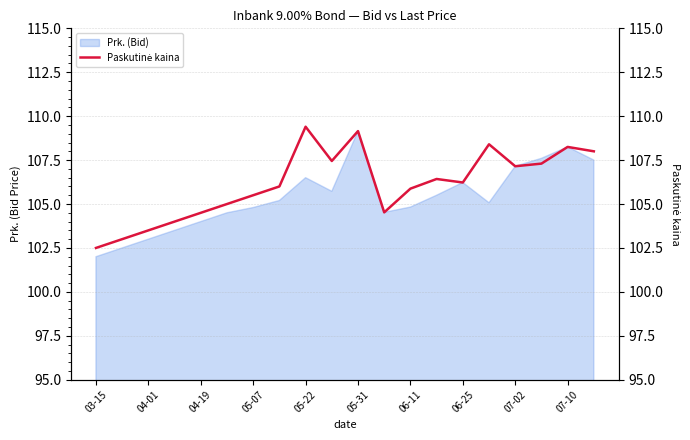

Is it true that Prk. (Bid) equals 156.1 at 06-25?

False